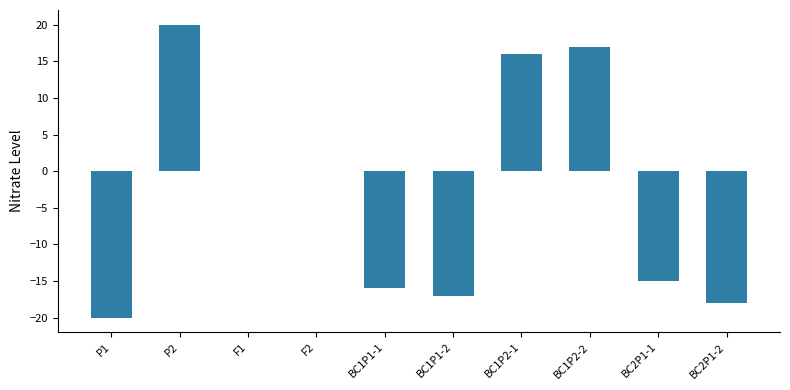

Reading left to right, what are all the values shown in this chart?

-20	20	0	0	-16	-17	16	17	-15	-18